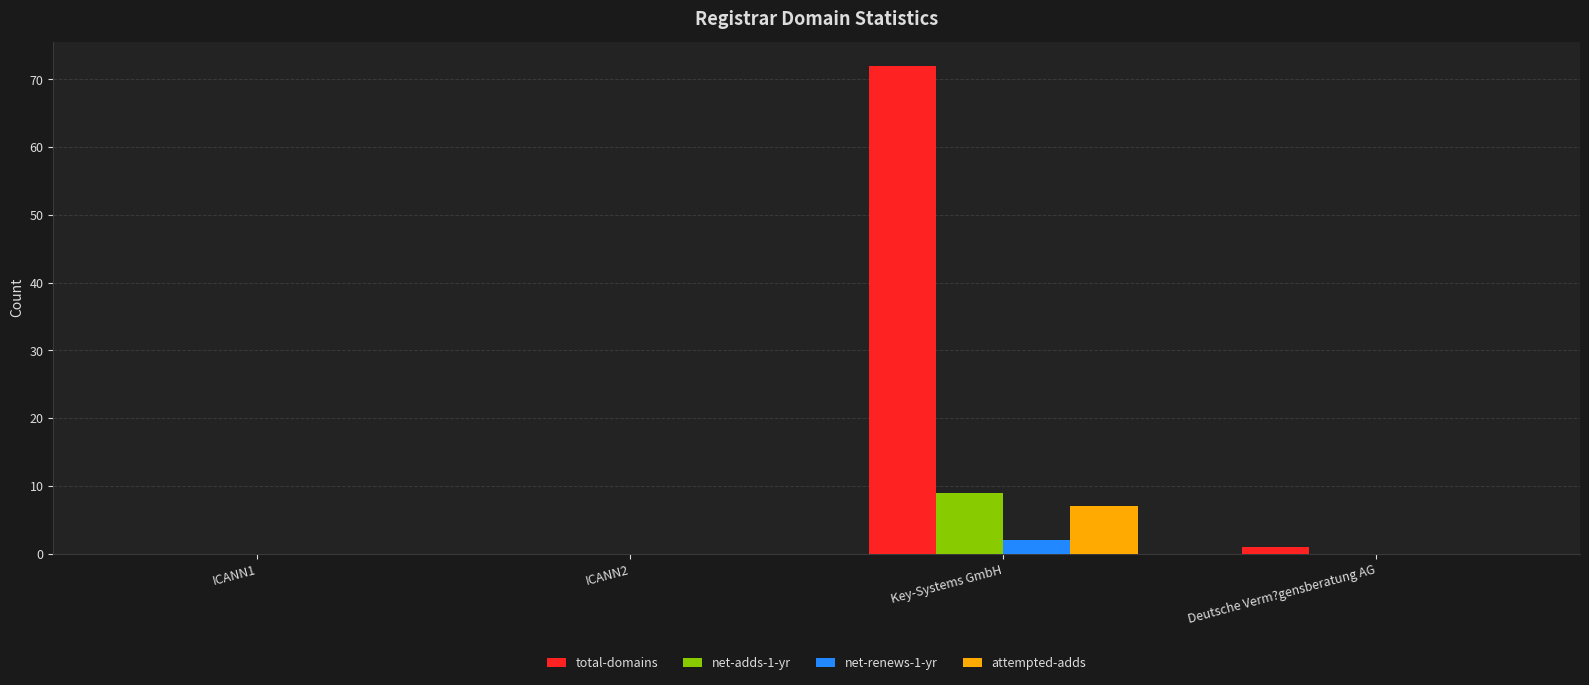

Which series has the widest spread of values?

total-domains